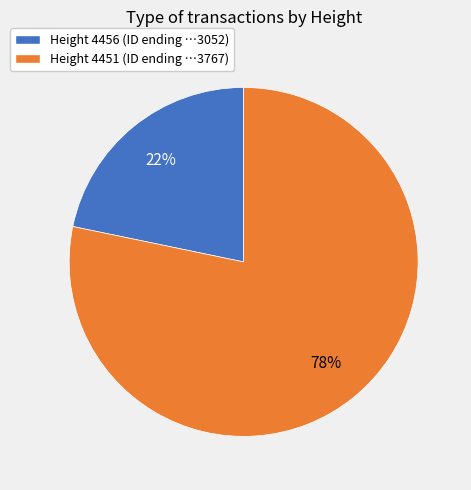

Does any single category account for the majority?

Yes